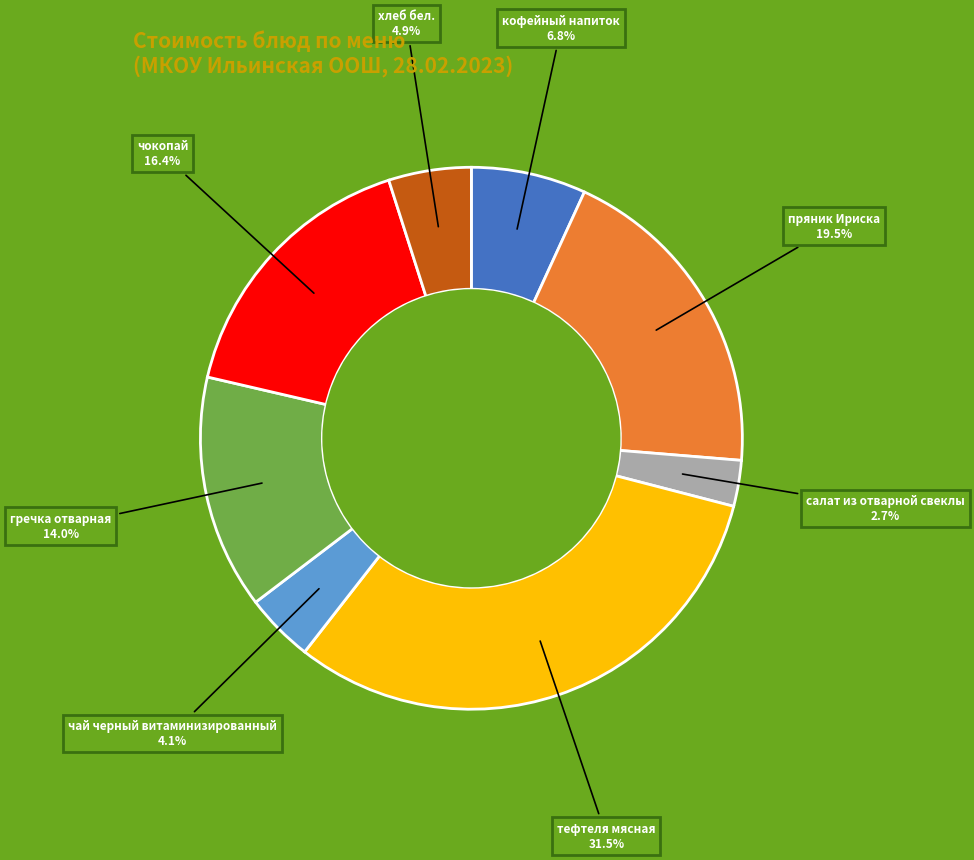

Count the number of slices in the pie.

8